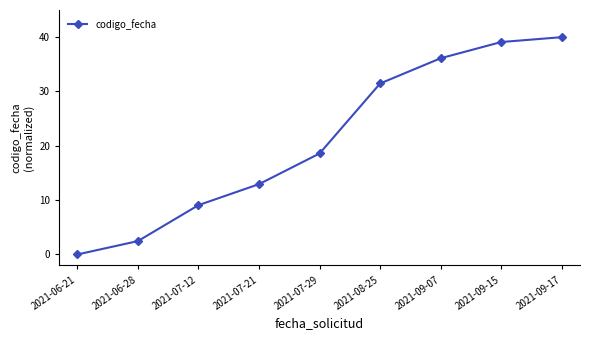

How many positive values are there?

8